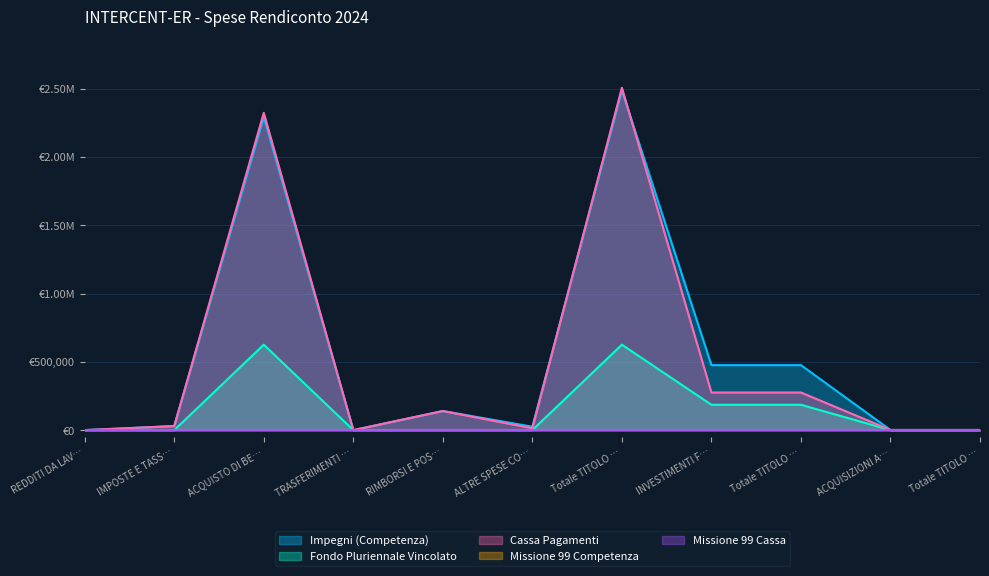

At how many categories does at least one series exceed 782379?

2